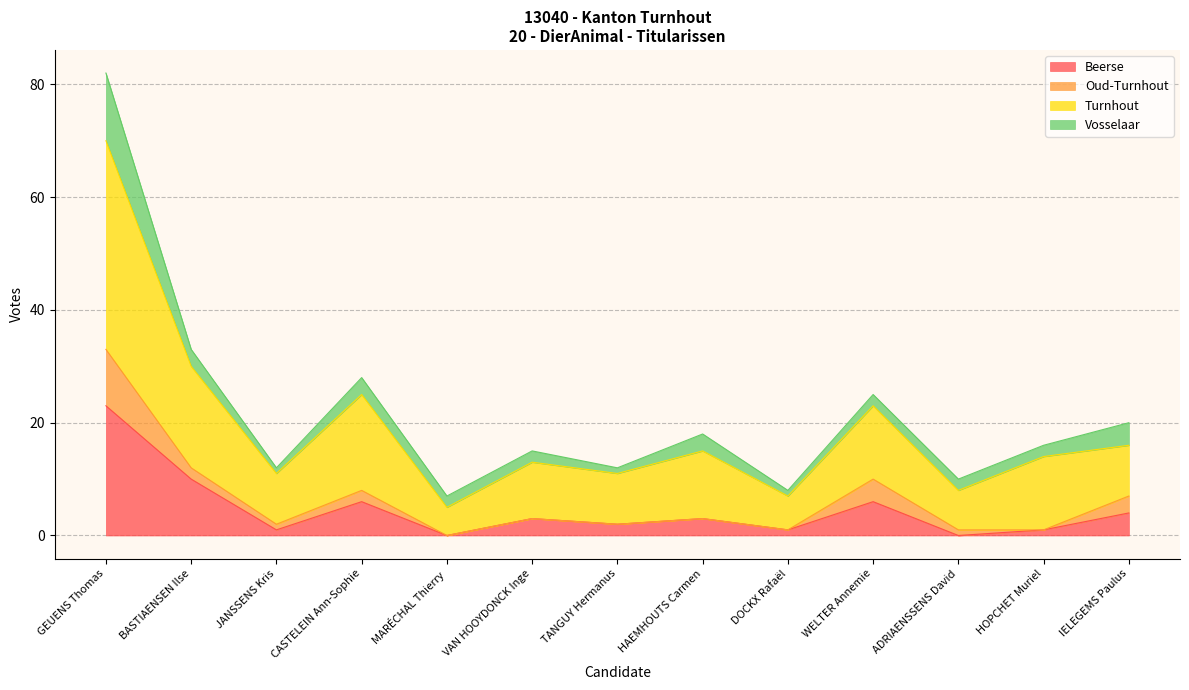

At which category is the sum across all series the highest?

GEUENS Thomas